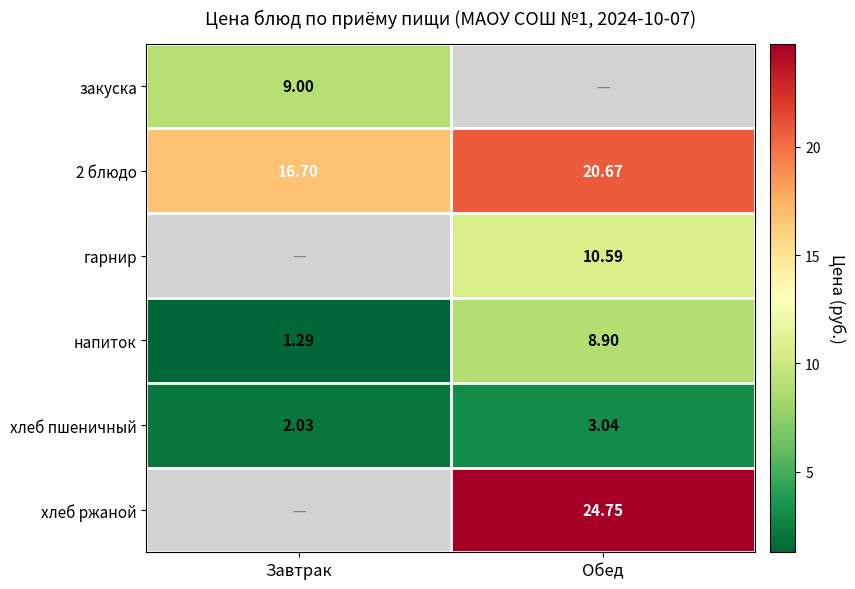

How many values in the напиток series are below 8?

1